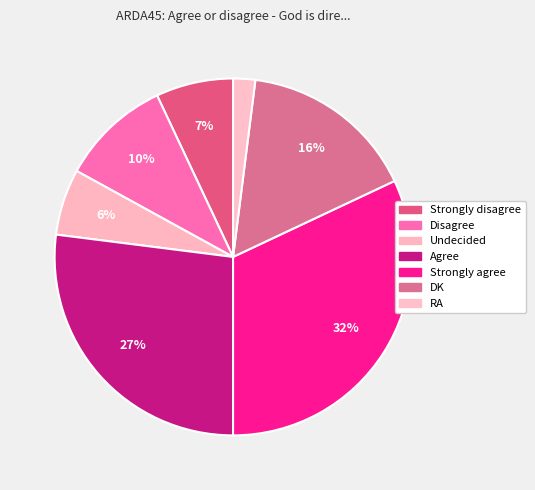

To the nearest percent, what is the difference between the largest and smallest slice percentages?

30%